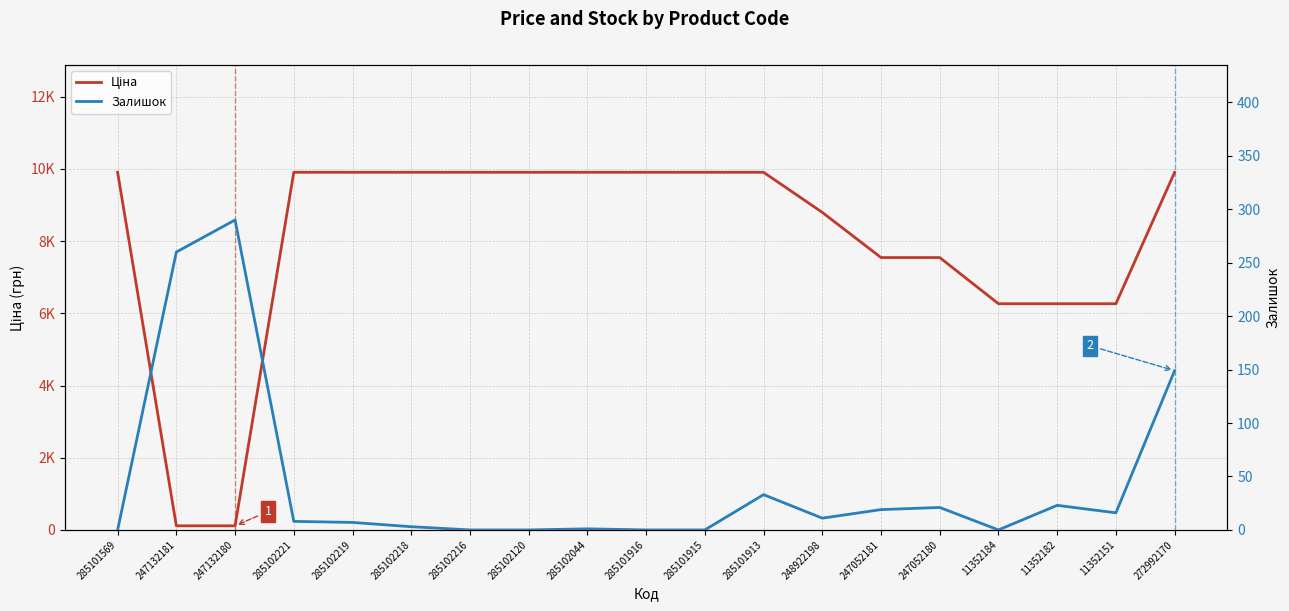

What are all the series names shown in the legend?

Ціна, Залишок